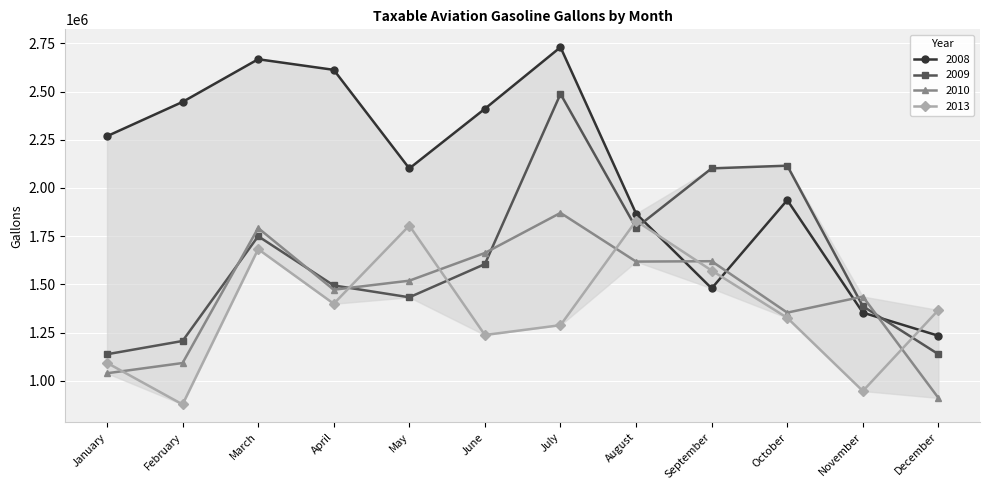

How many intersections are there between 2013 and 2008?

3